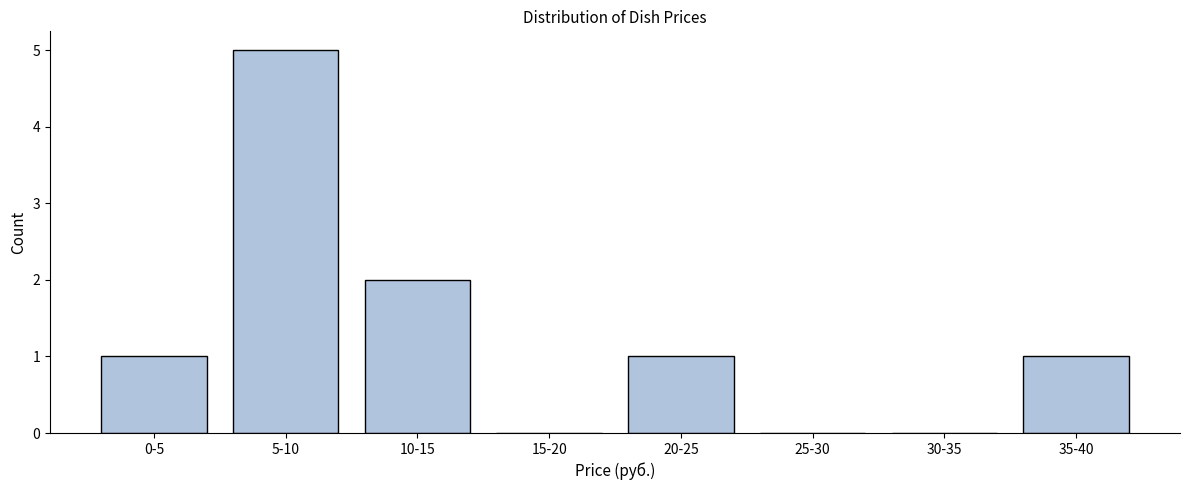

Reading left to right, transcribe all the data shown in this chart.

0-5=1	5-10=5	10-15=2	15-20=0	20-25=1	25-30=0	30-35=0	35-40=1